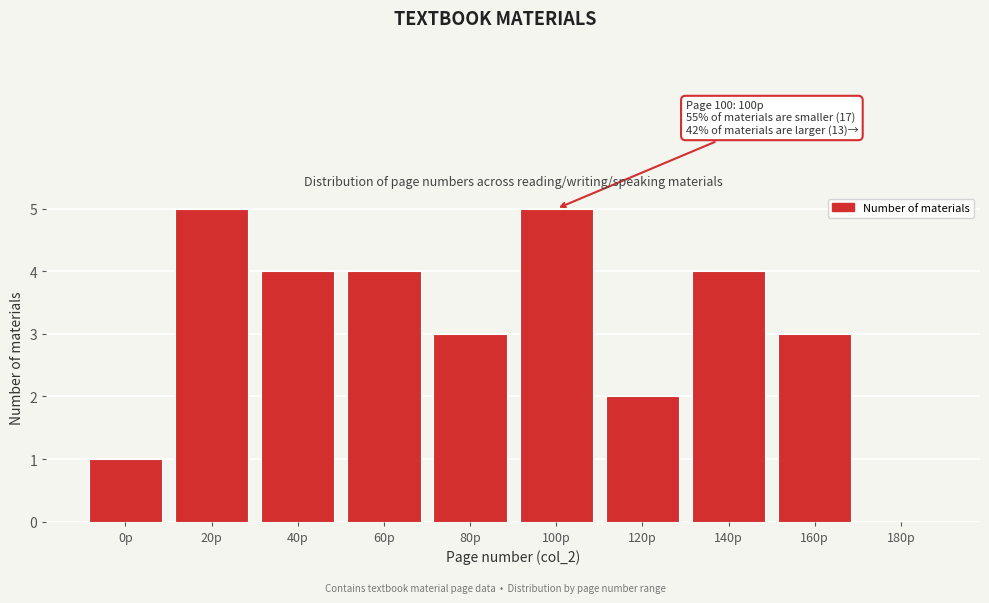

Reading left to right, extract all data points from this chart.

0p=1	20p=5	40p=4	60p=4	80p=3	100p=5	120p=2	140p=4	160p=3	180p=0